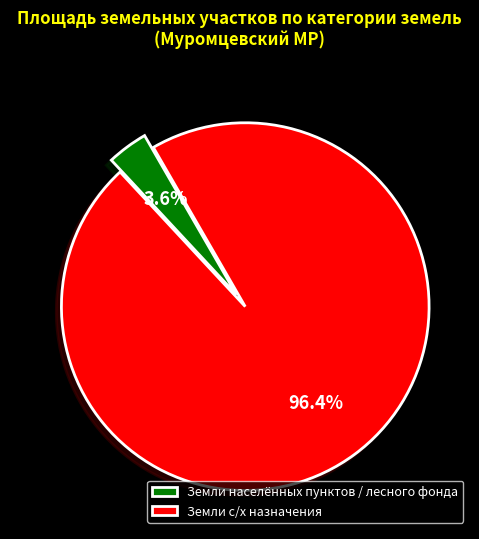

Rank the categories by value from highest to lowest.

Земли с/х назначения, Земли населённых пунктов / лесного фонда